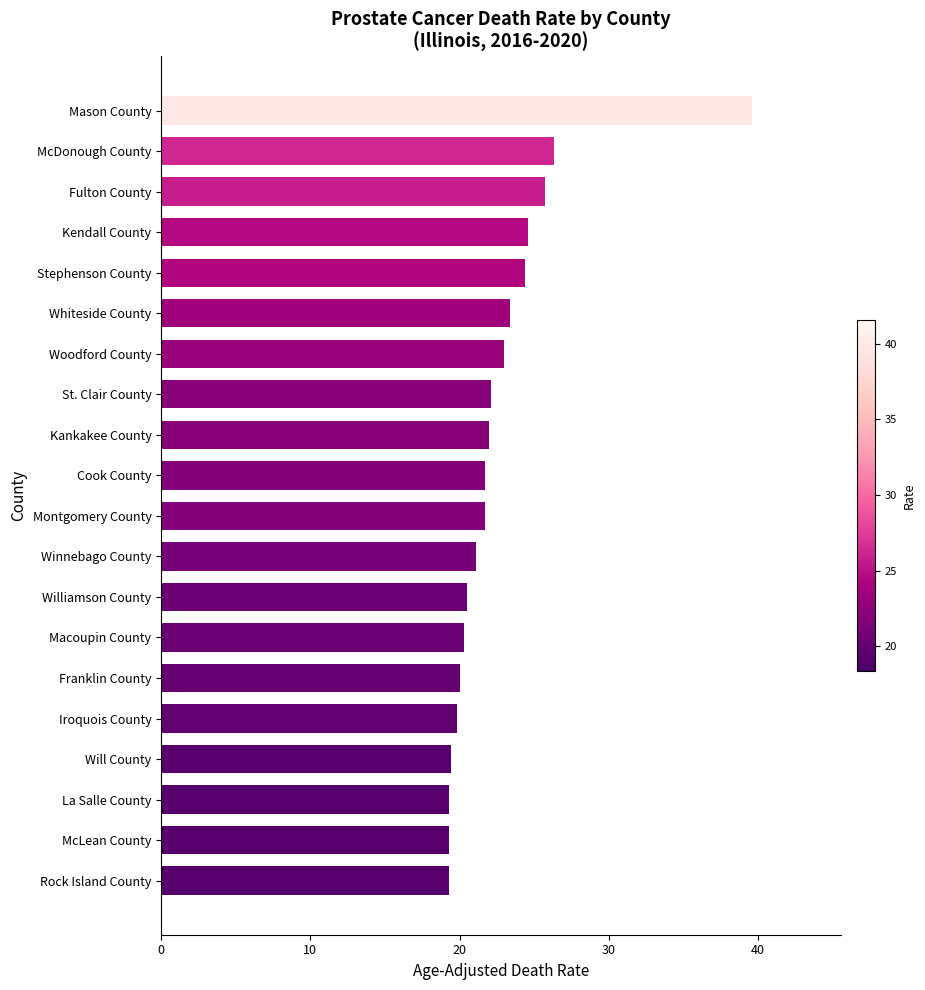

Is it true that the value at McLean County is 19.3?

True